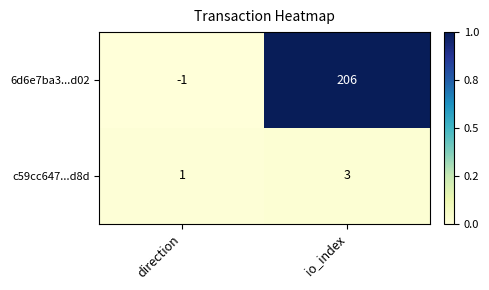

Rank the series by their maximum value, from highest to lowest.

6d6e7ba3...d02, c59cc647...d8d